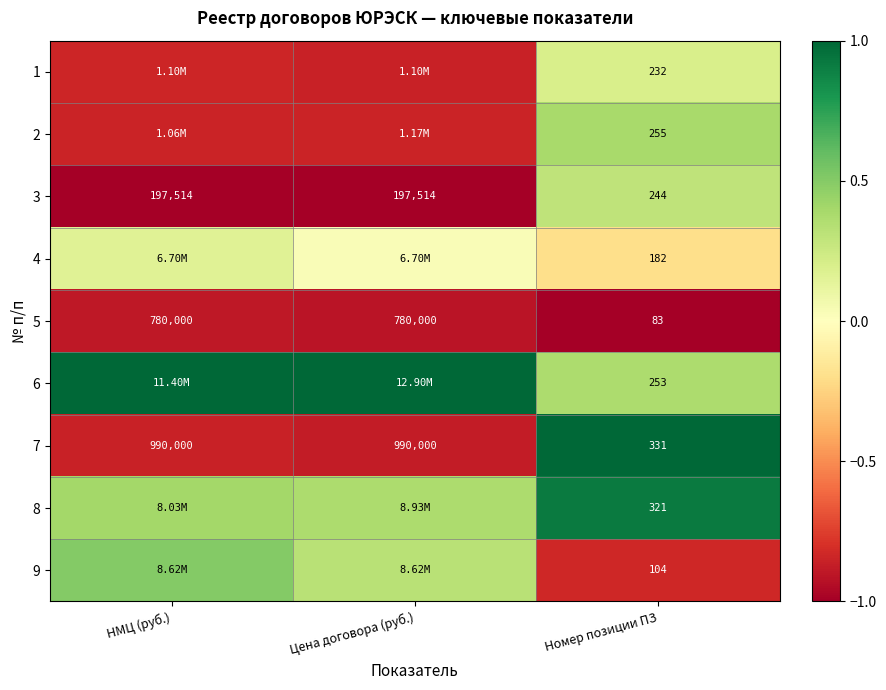

Rank the series at Цена договора (руб.) from highest to lowest value.

6, 8, 9, 4, 2, 1, 7, 5, 3